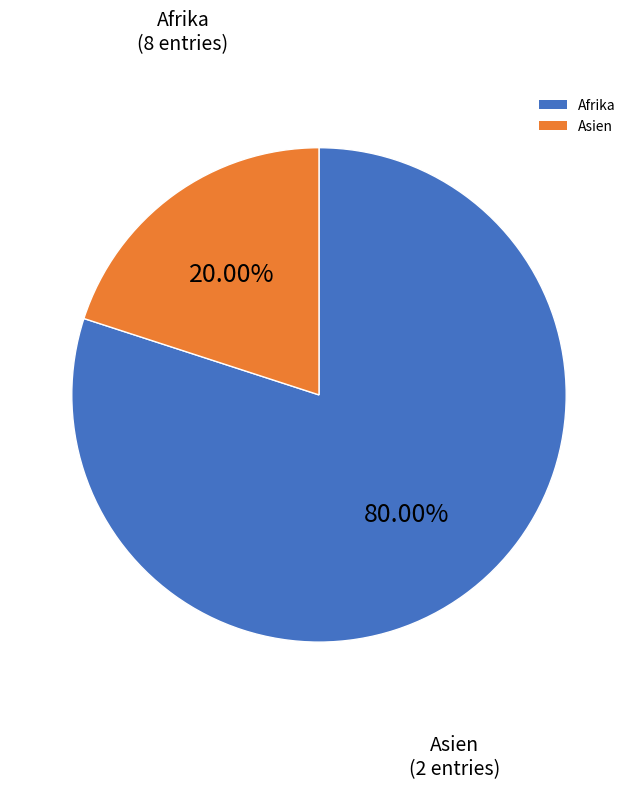

Does Asien represent more than half of the total?

No